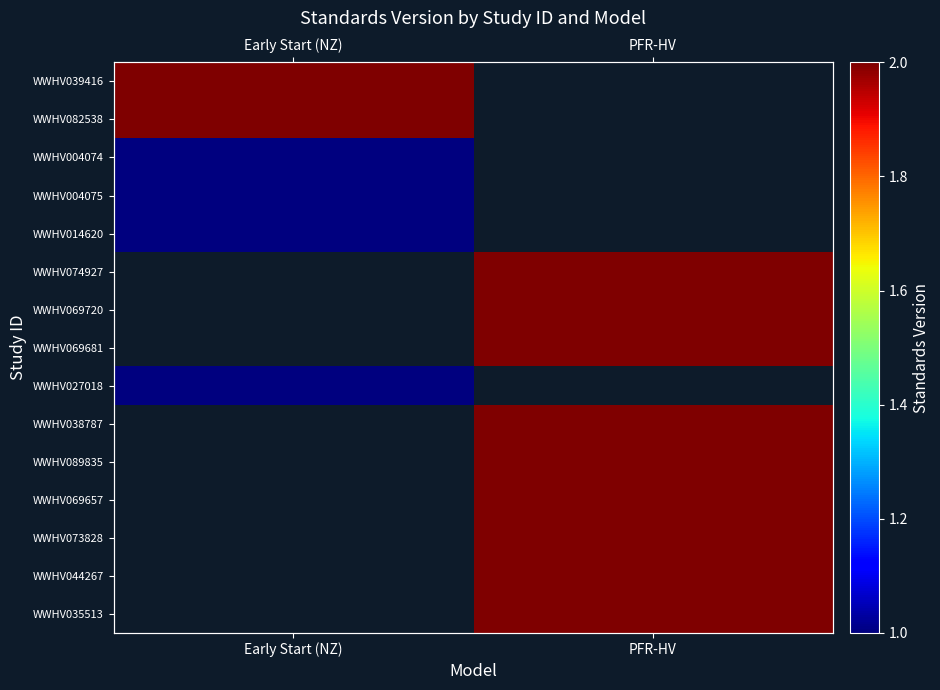

How many distinct data groups are displayed?

15